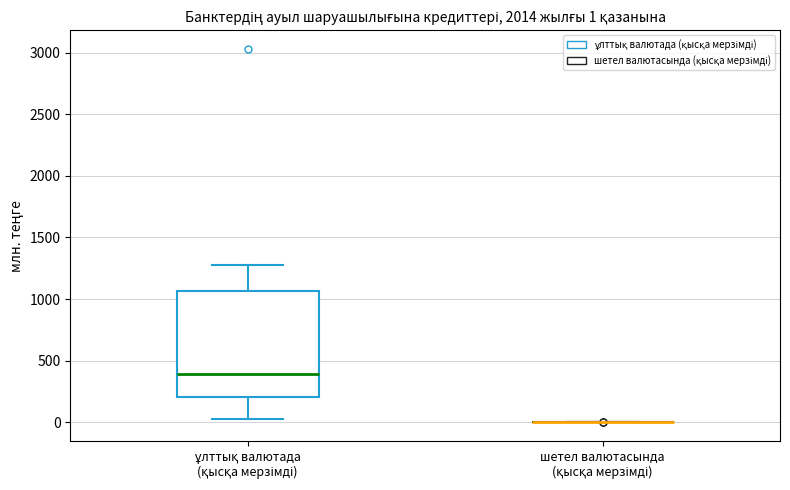

Which box is the tallest, from its lower edge to its upper edge?

ұлттық валютада (қысқа мерзімді)